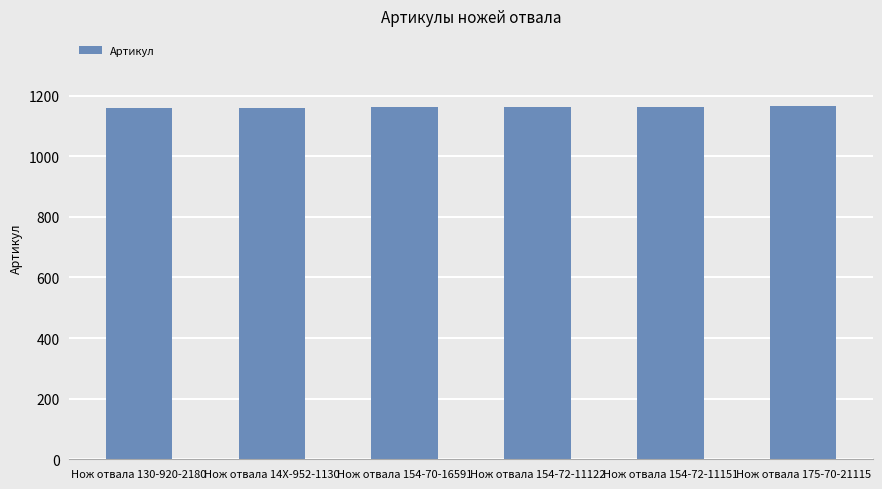

Count the values in the range 1160 to 1163.

4